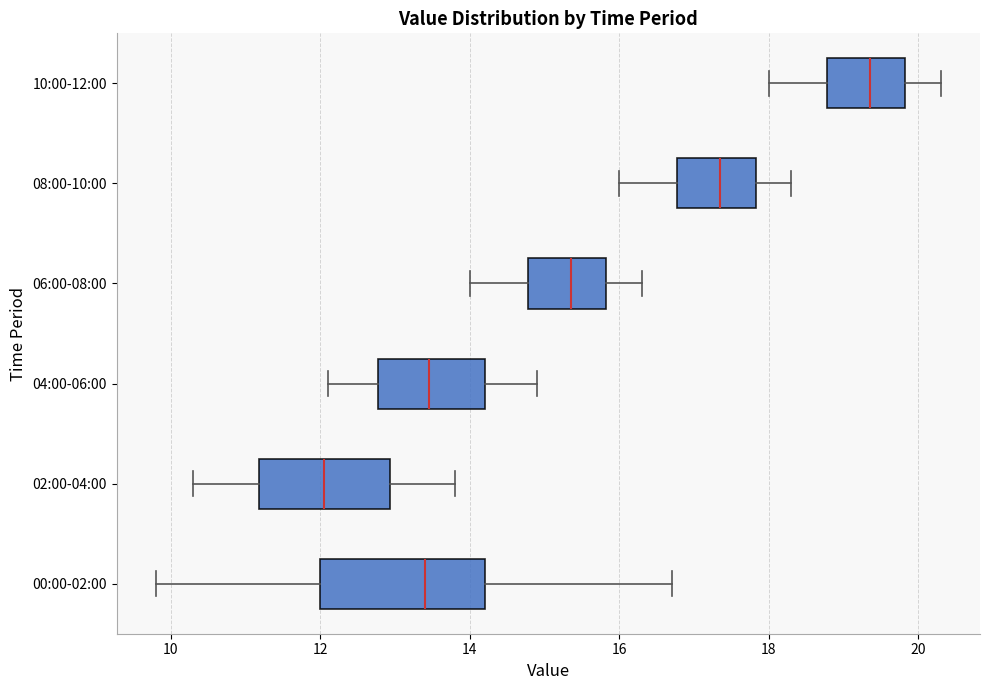

Where does the left whisker of the box for 04:00-06:00 end on the x-axis? The values are not printed on the chart, so give them approximately, as read against the axis.

12.2